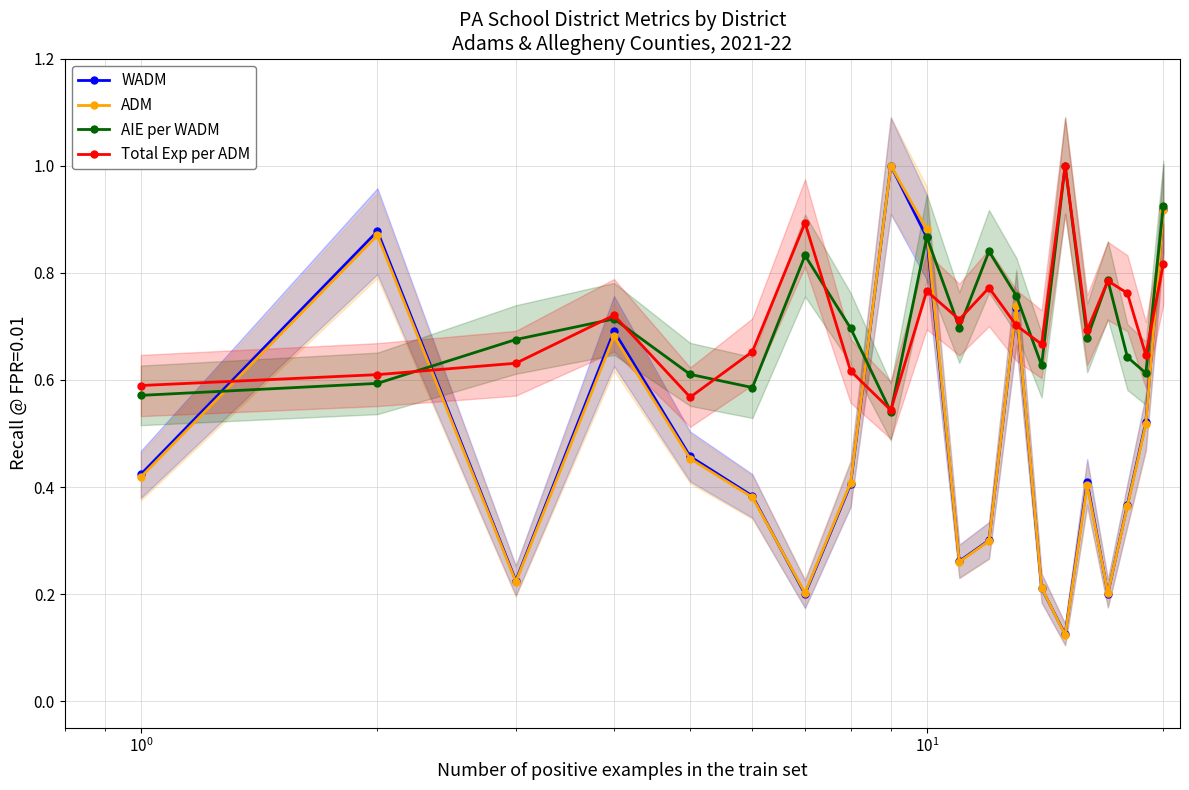

What is the highest value of the ADM series?

1.0